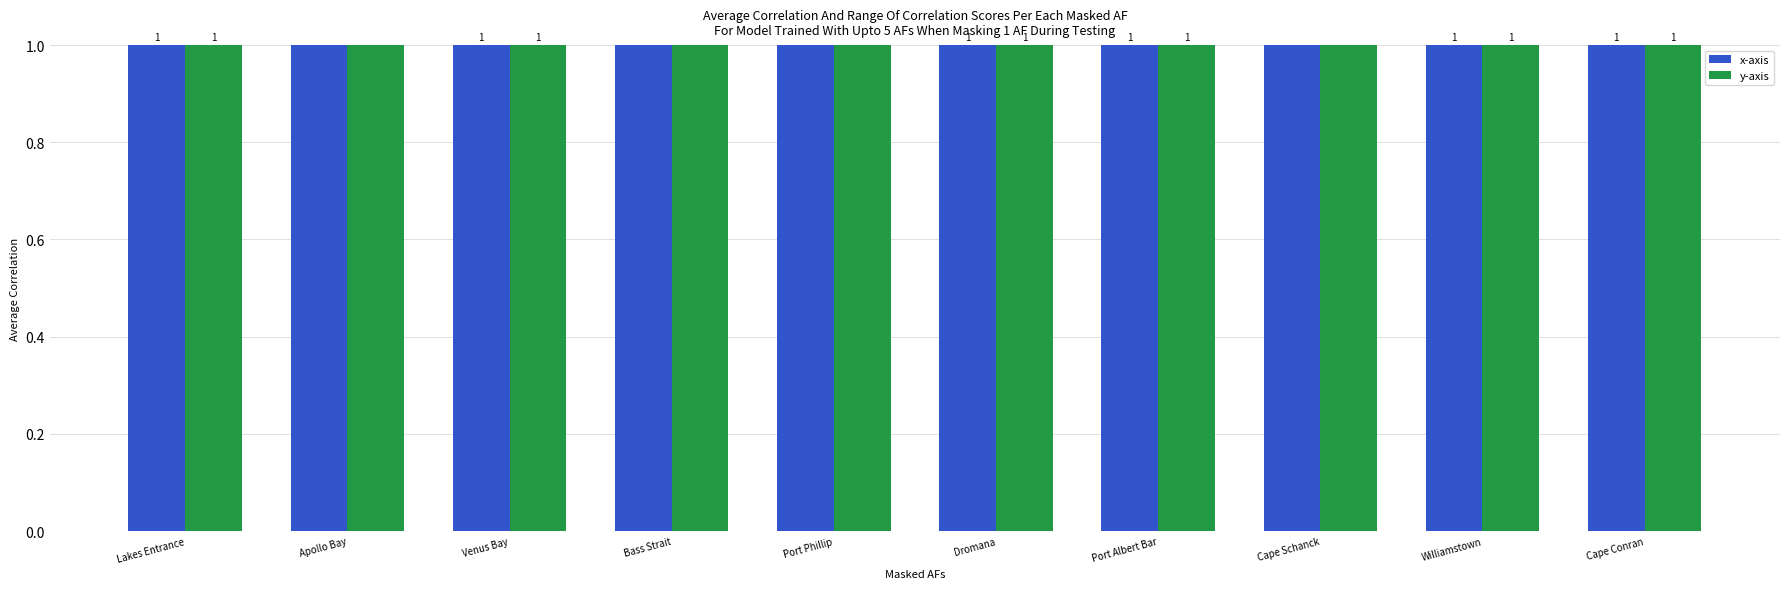

Which series has the largest total across all categories?

x-axis